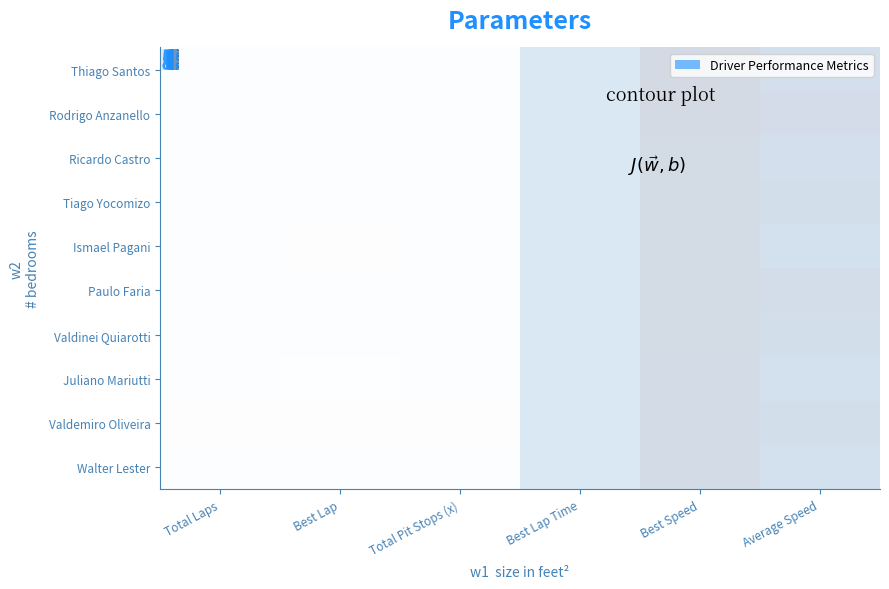

The value of Juliano Mariutti at Average Speed is 0.9. True or false?

True